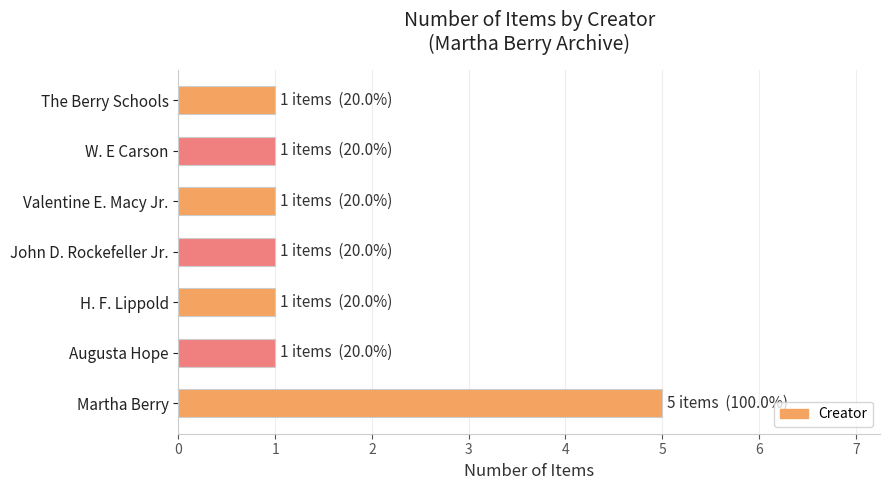

How many values are between 1 and 2?

6